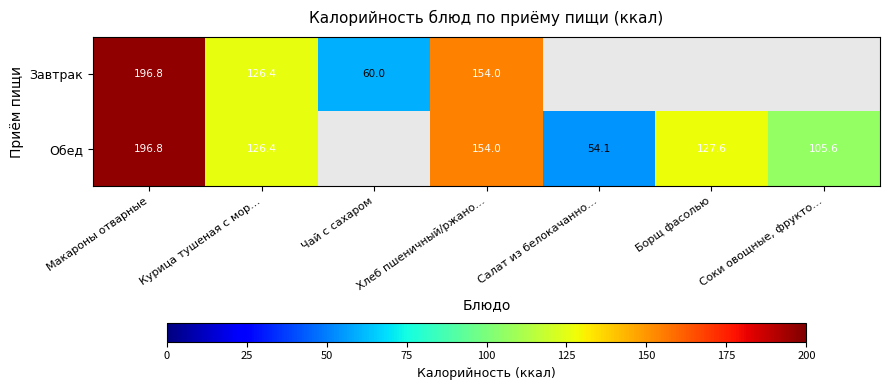

What is the sum of the Завтрак values at Макароны отварные and Чай с сахаром?

256.8